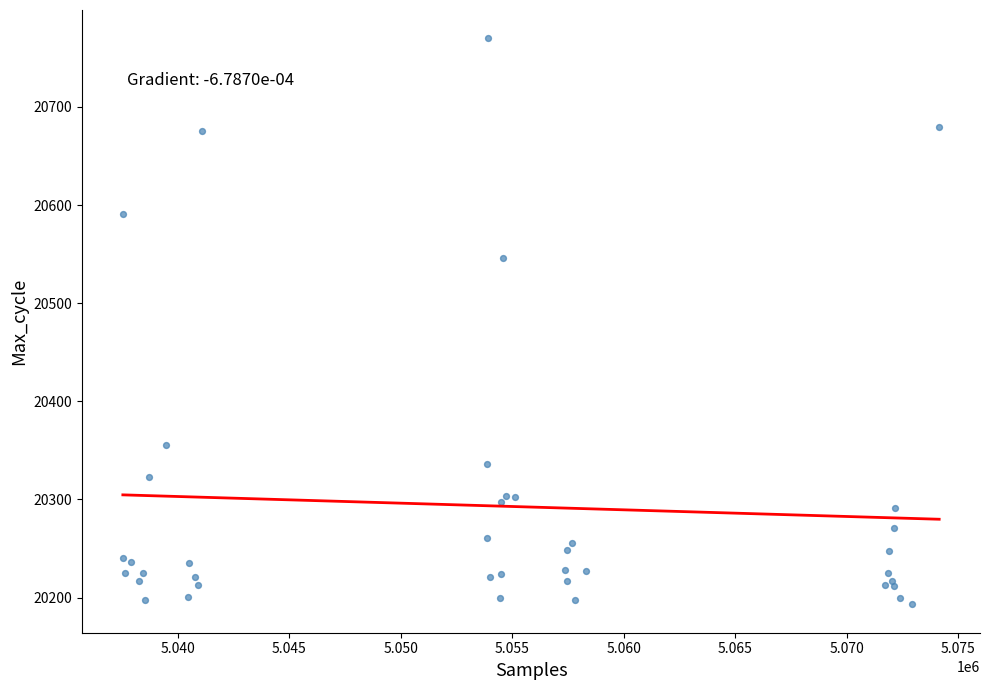

What Y value in the scatter plot is closest to 20481?

20546